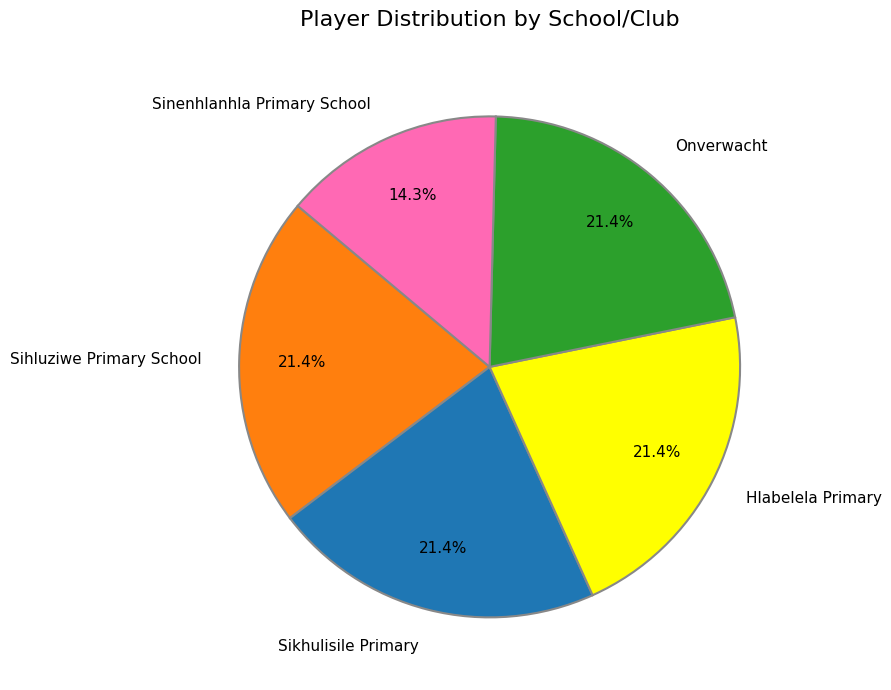

Which slice is the smallest?

Sinenhlanhla Primary School